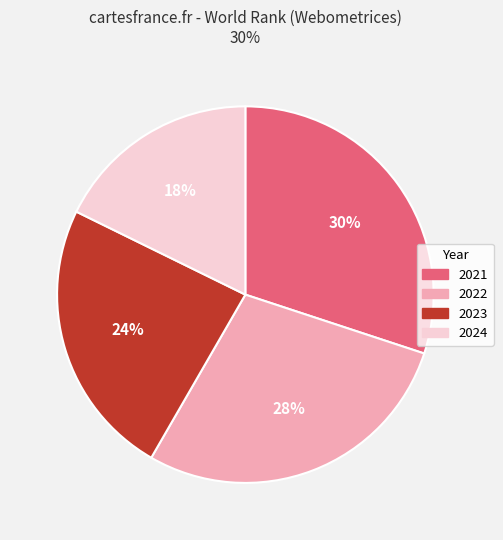

True or false: 2023 accounts for 12% of the total.

False